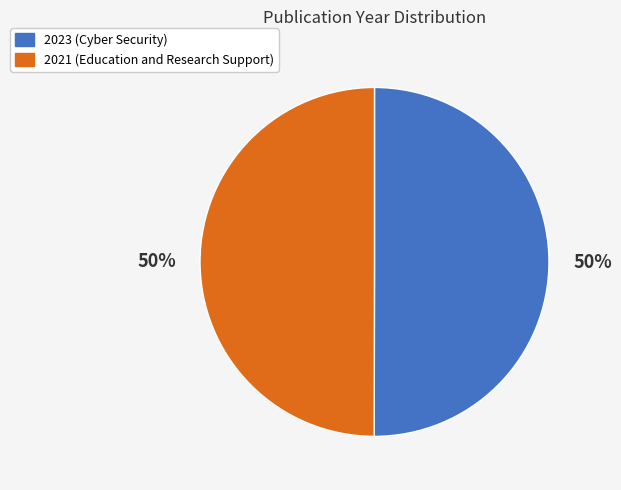

Is the sum of 2021 (Education and Research Support) and 2023 (Cyber Security) greater than half?

Yes